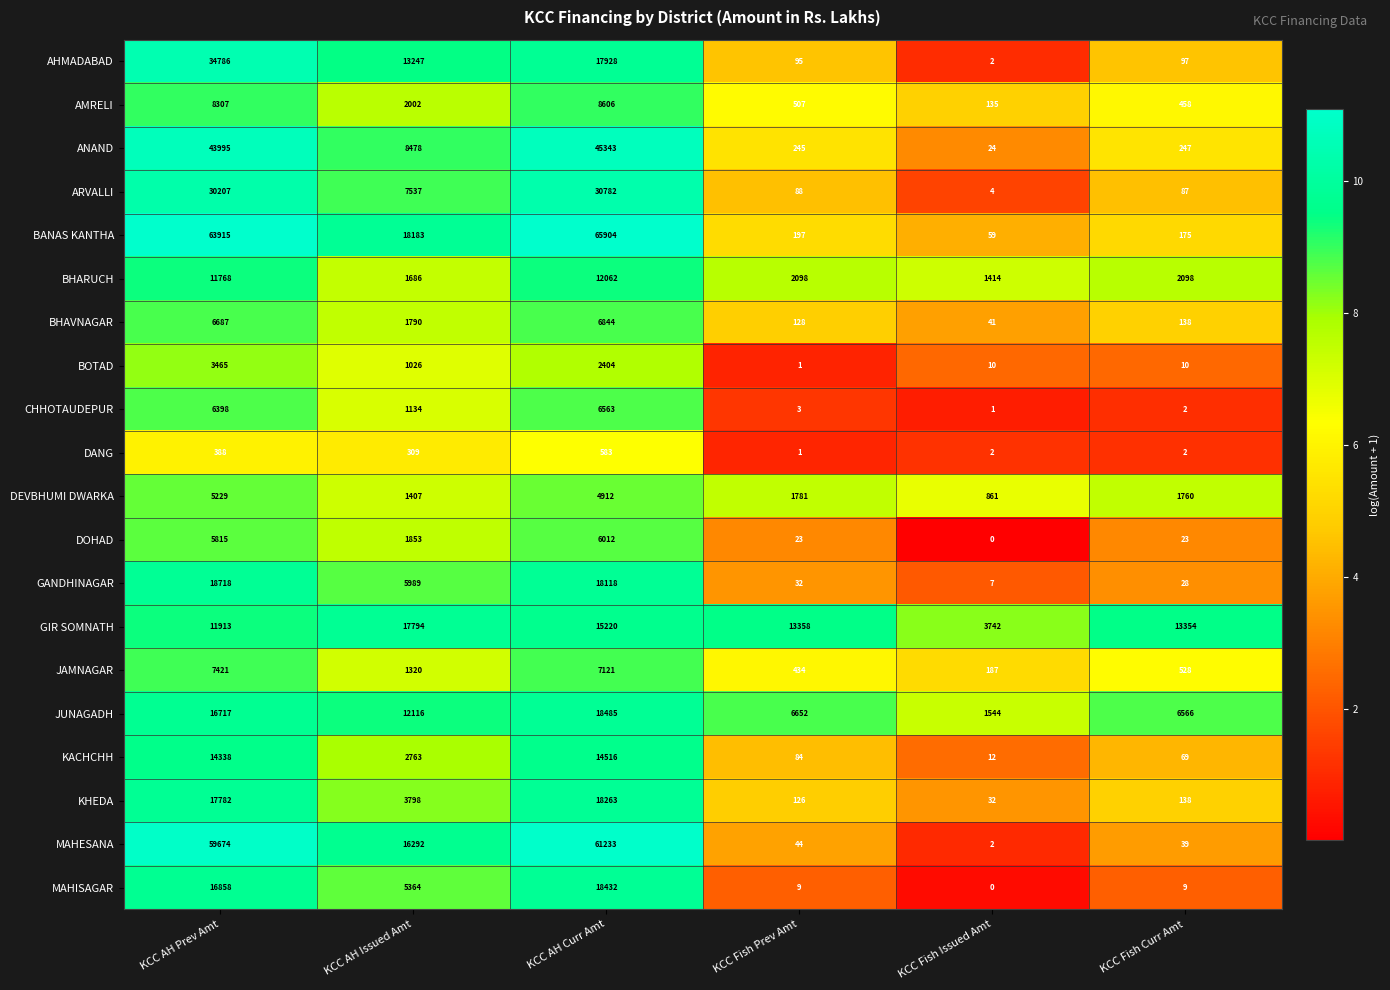

Which series has the largest range (max minus min)?

BANAS KANTHA